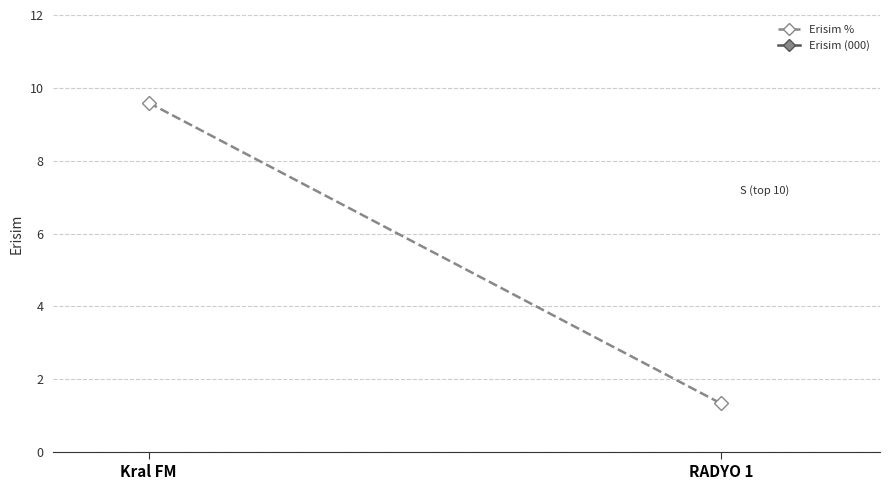

What is the label of the 1st point from the left?

Kral FM